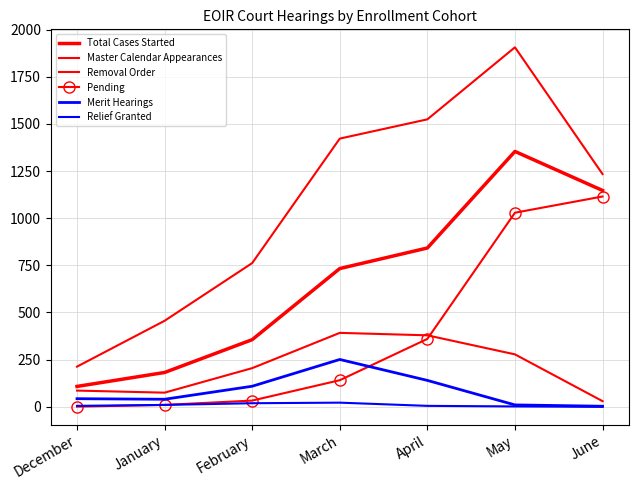

What is the greatest value displayed?

1906